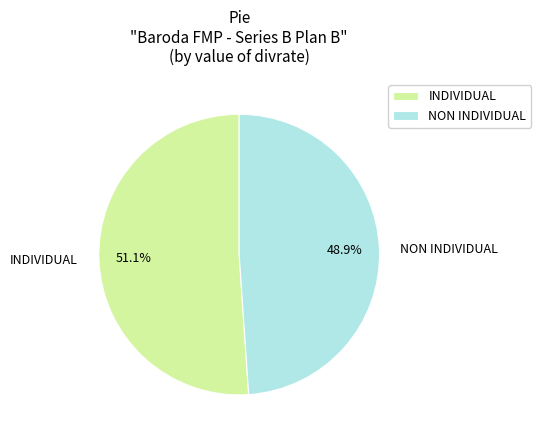

What is the largest slice in the pie chart?

INDIVIDUAL